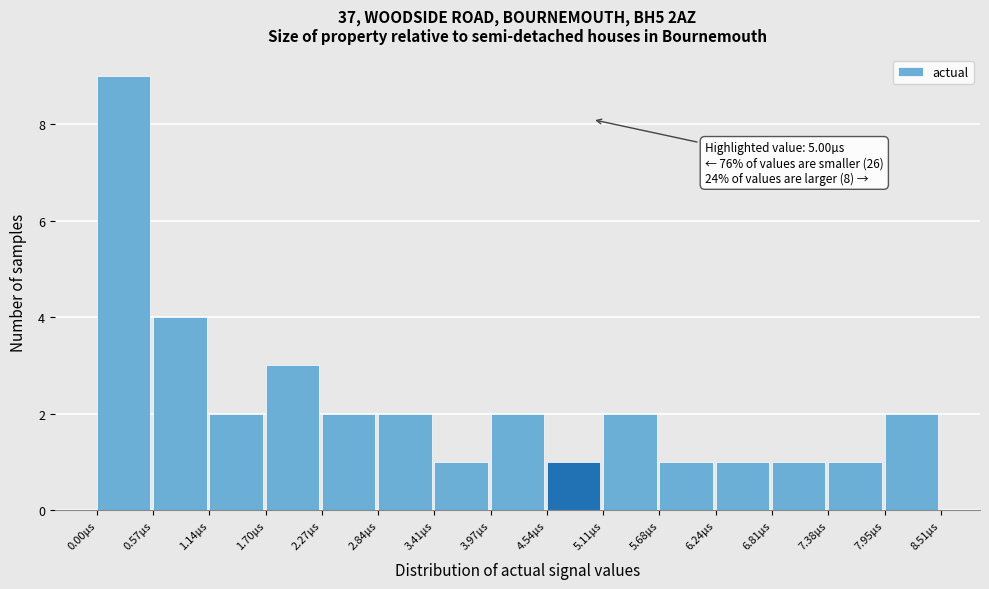

Reading left to right, list all the values displayed in this chart.

9	4	2	3	2	2	1	2	1	2	1	1	1	1	2